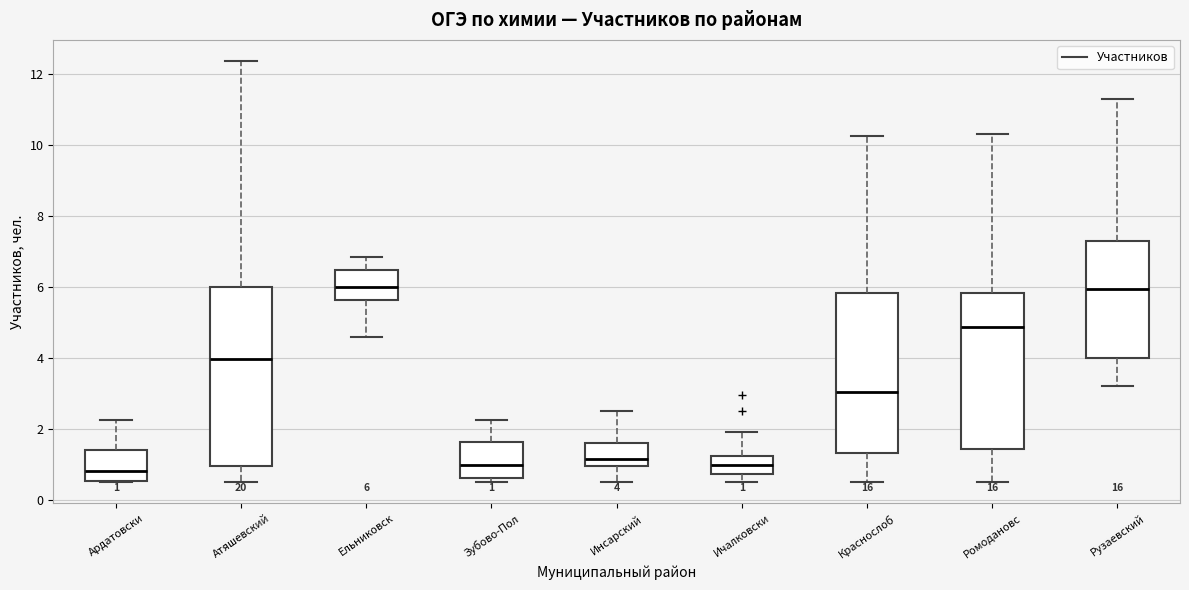

Which box is the tallest, from its lower edge to its upper edge?

Атяшевский